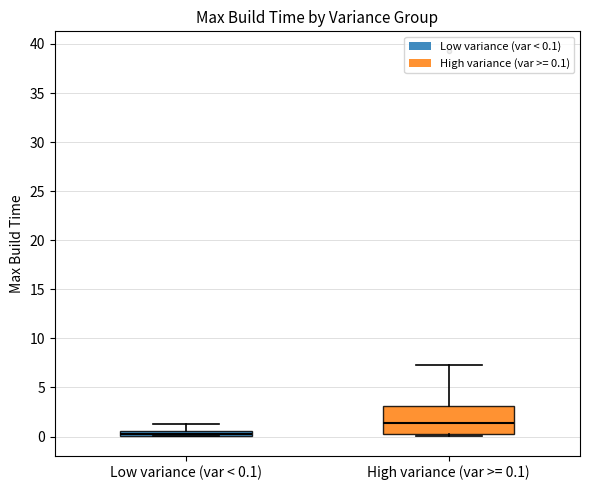

Comparing the boxes themselves (not the whiskers), which one is the tallest?

High variance (var >= 0.1)